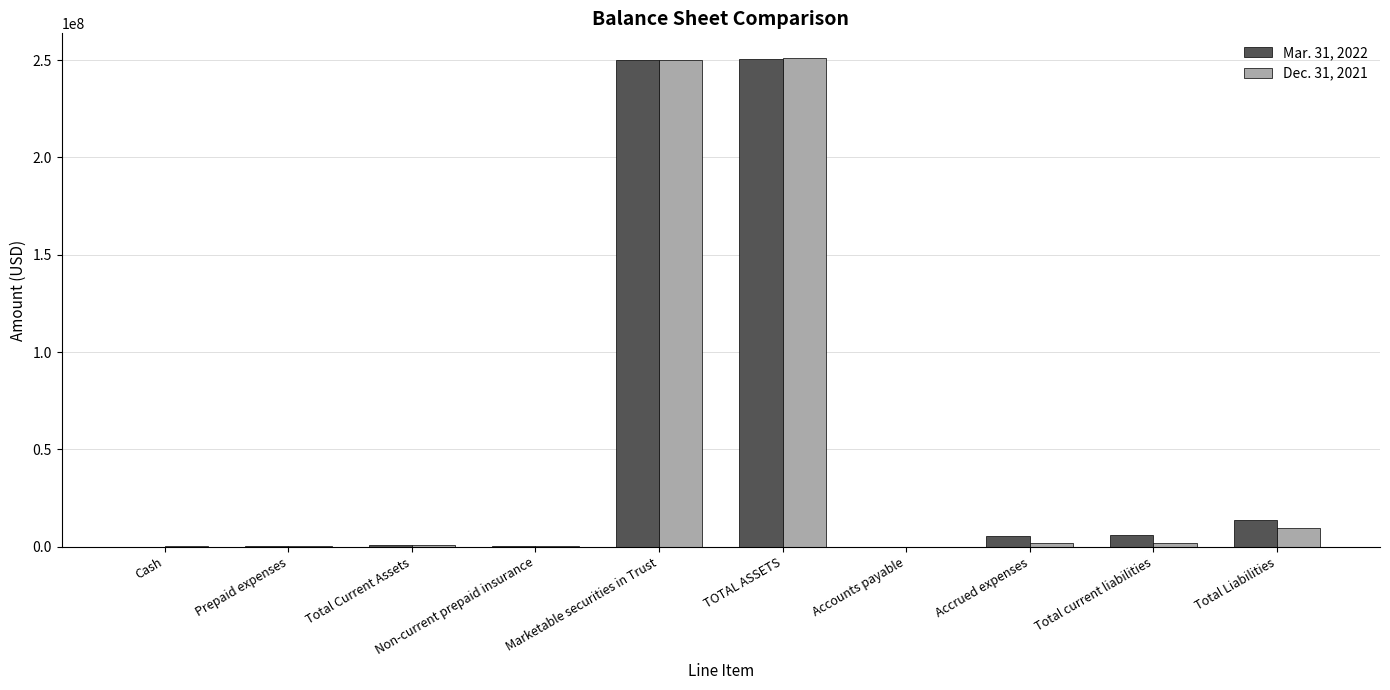

The value of Mar. 31, 2022 at Total current liabilities is 5748022. True or false?

True